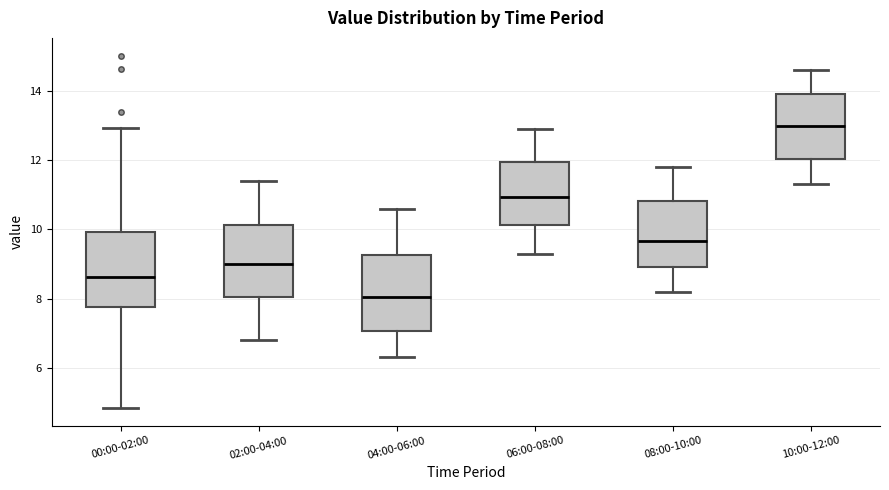

Where is the lower edge of the box for 04:00-06:00 on the y-axis? The values are not printed on the chart, so give them approximately, as read against the axis.

7.0